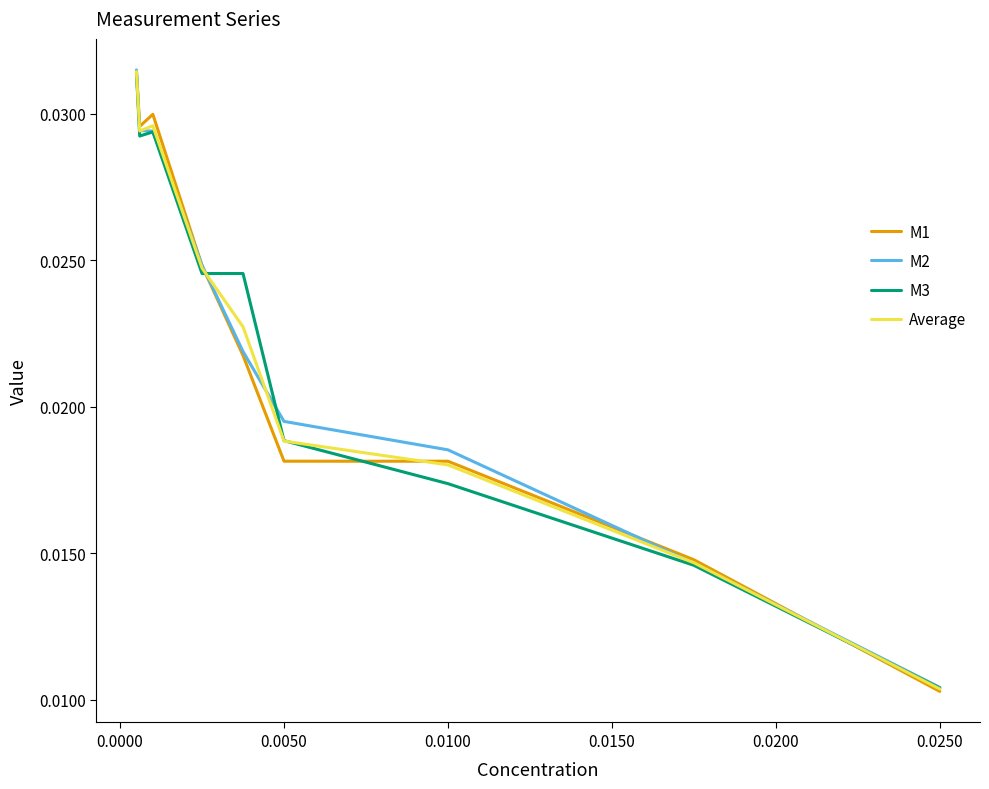

Which series has the widest spread of values?

M1